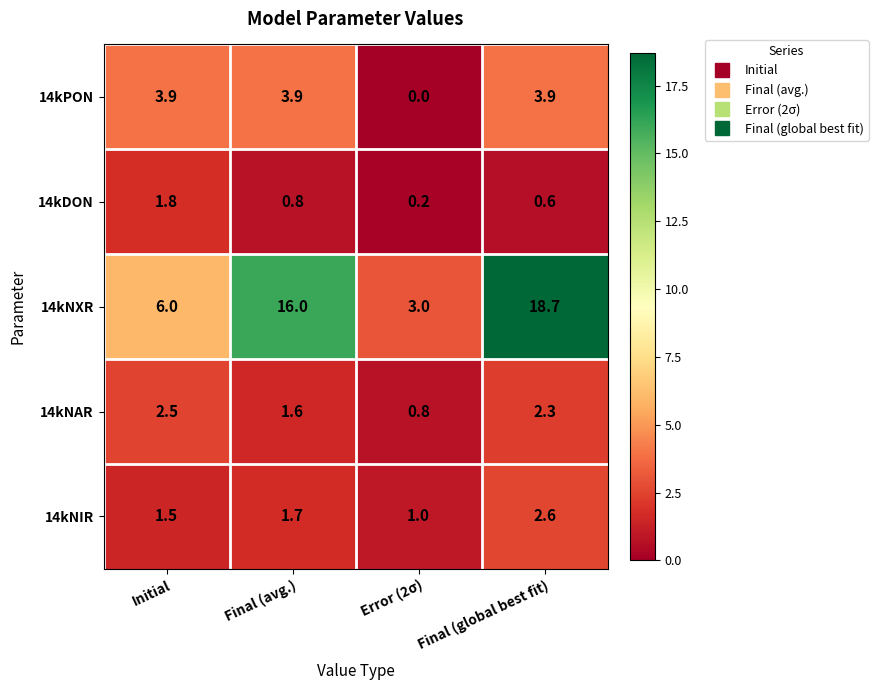

Which series has the largest total across all categories?

14kNXR